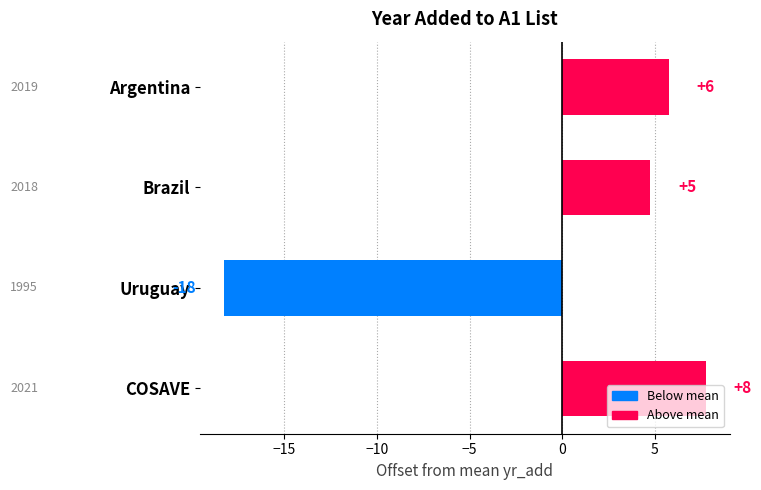

How many bars are there in total?

4